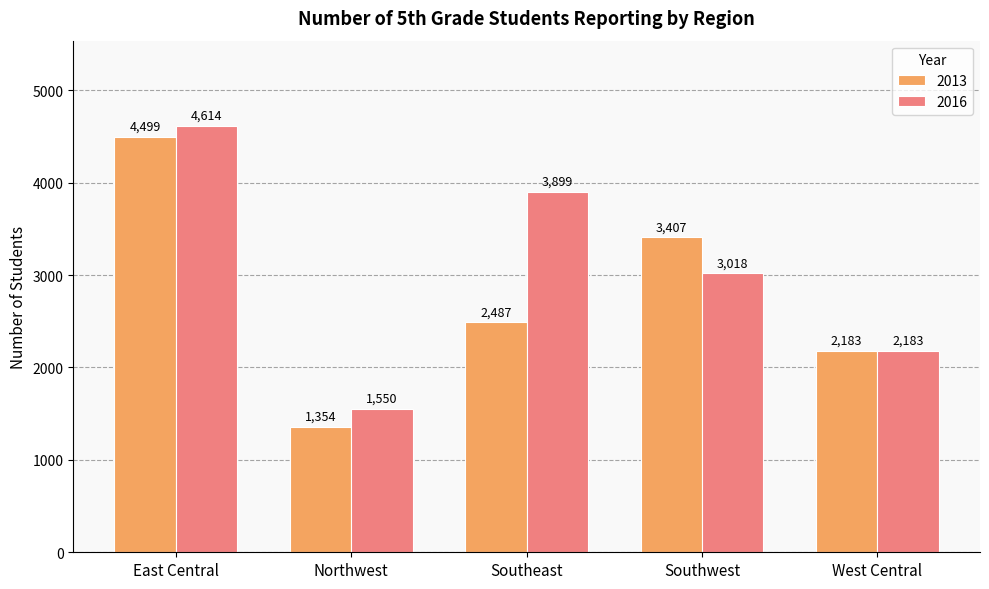

Where is 2013 nearest to the value 2926?

Southeast